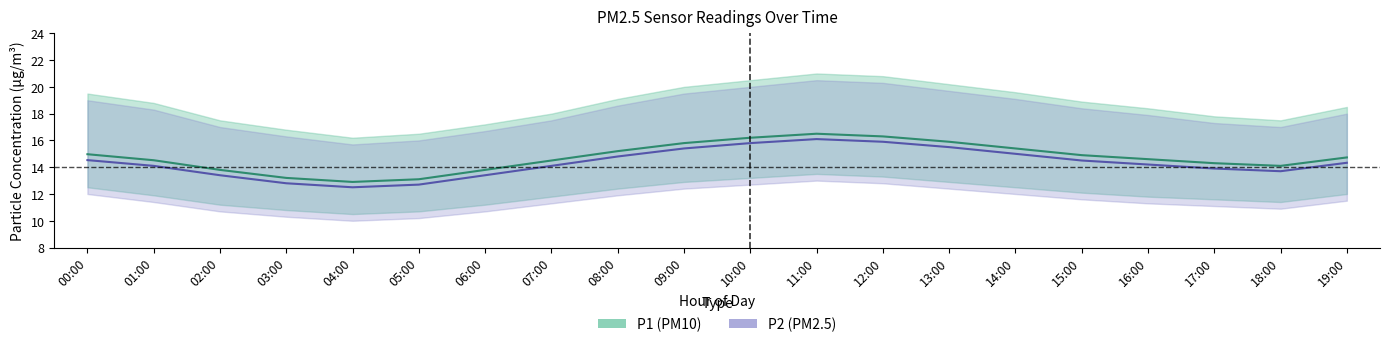

List the labels in order of P2 (PM2.5) mean value, smallest first.

04:00, 05:00, 03:00, 02:00, 06:00, 18:00, 17:00, 01:00, 07:00, 16:00, 19:00, 15:00, 00:00, 08:00, 14:00, 09:00, 13:00, 10:00, 12:00, 11:00